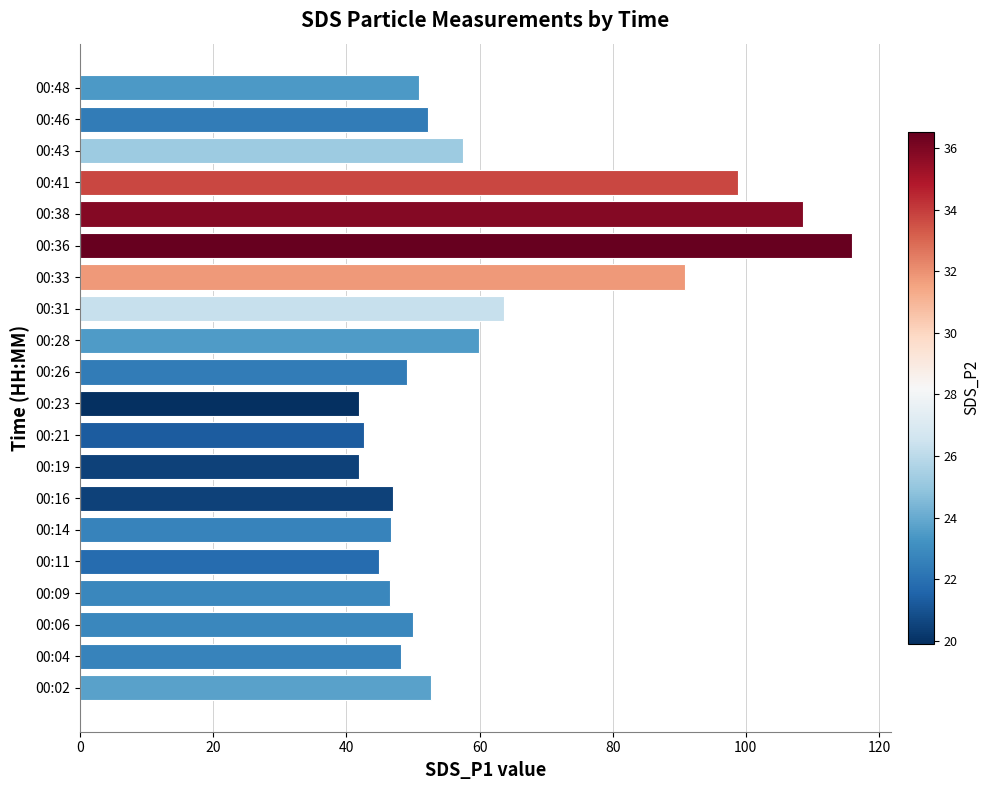

What is the sum of all values?

1210.1